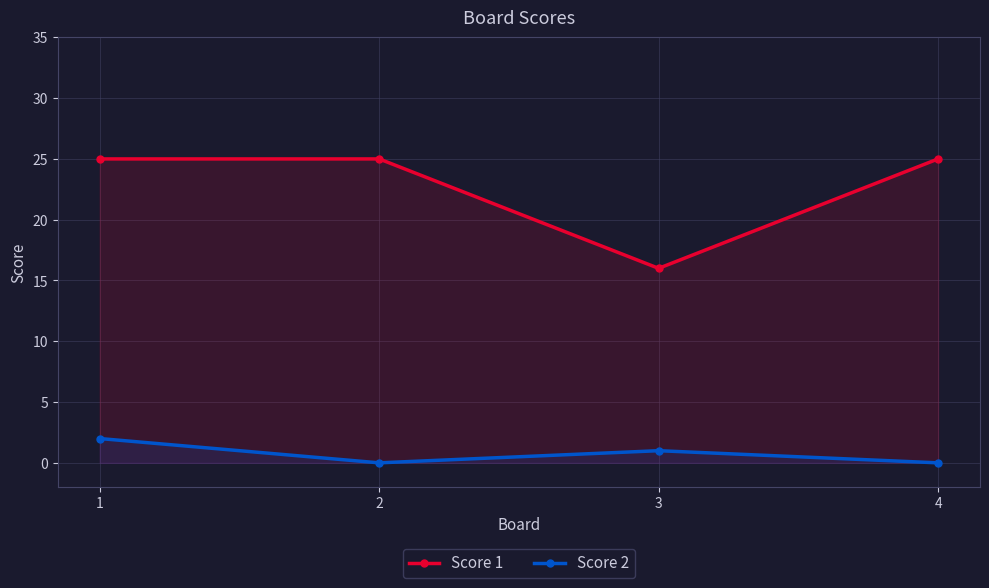

What are all the series names shown in the legend?

Score 1, Score 2